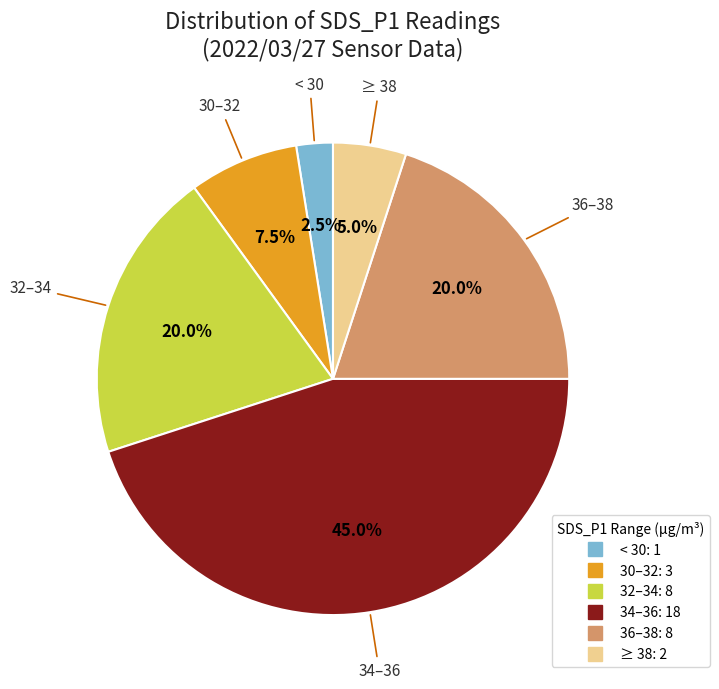

Is there a majority slice in this chart?

No